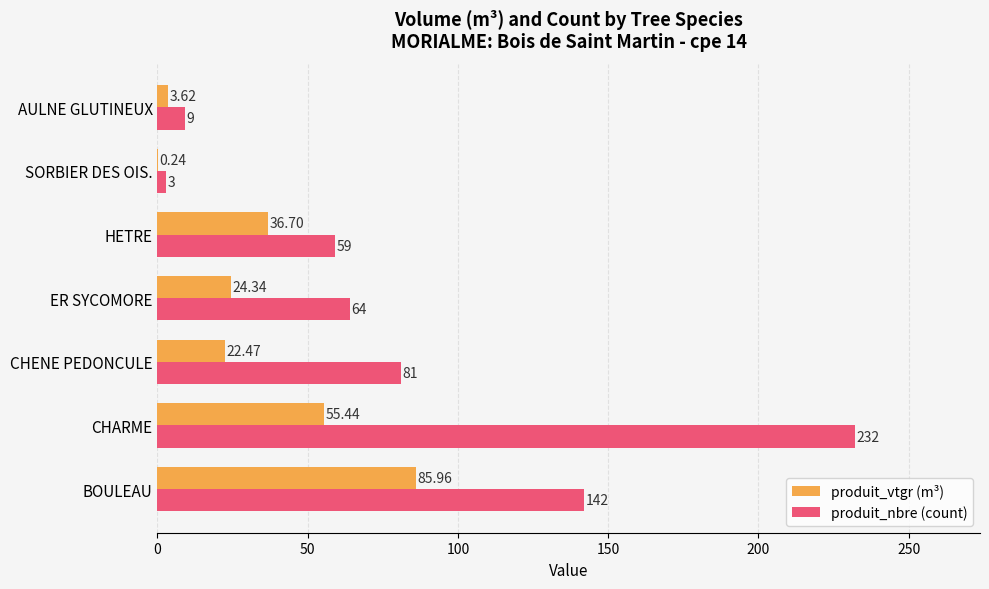

At which category does the chart reach its peak across all series?

CHARME